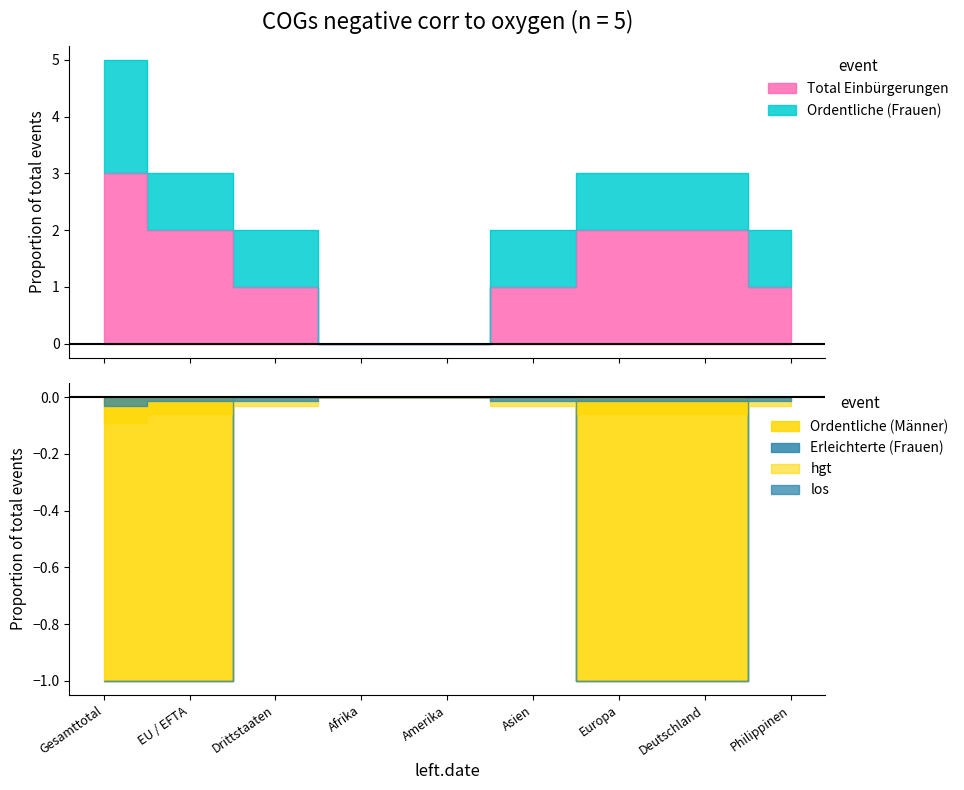

At which label does Erleichterte (Frauen) reach its minimum?

Gesamttotal